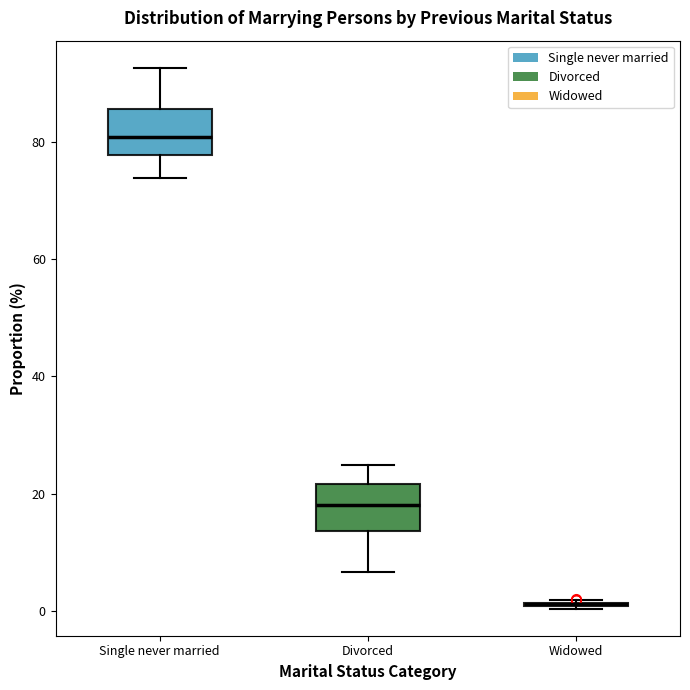

Reading left to right, read every box against the y-axis: the position of its median line, the range the box covers, and the ends of its whiskers. The values are not printed on the chart, so give them approximately, as read against the axis.

Single never married: median 80, box 78 to 86, whiskers 74 to 92
Divorced: median 18, box 14 to 22, whiskers 6 to 24
Widowed: box collapsed to a line at 2, whiskers 0 to 2